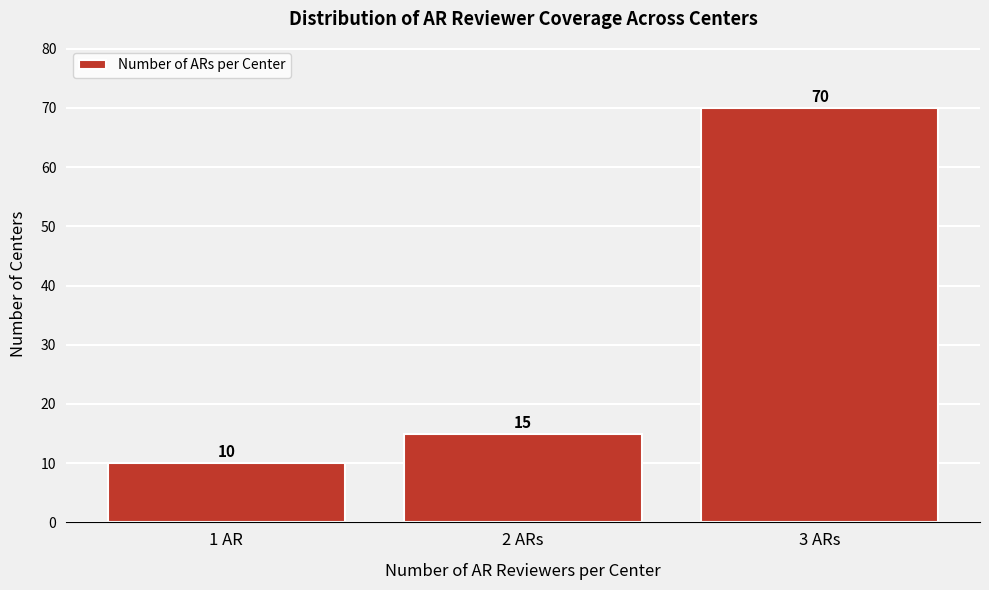

Reading left to right, list all the values displayed in this chart.

10	15	70